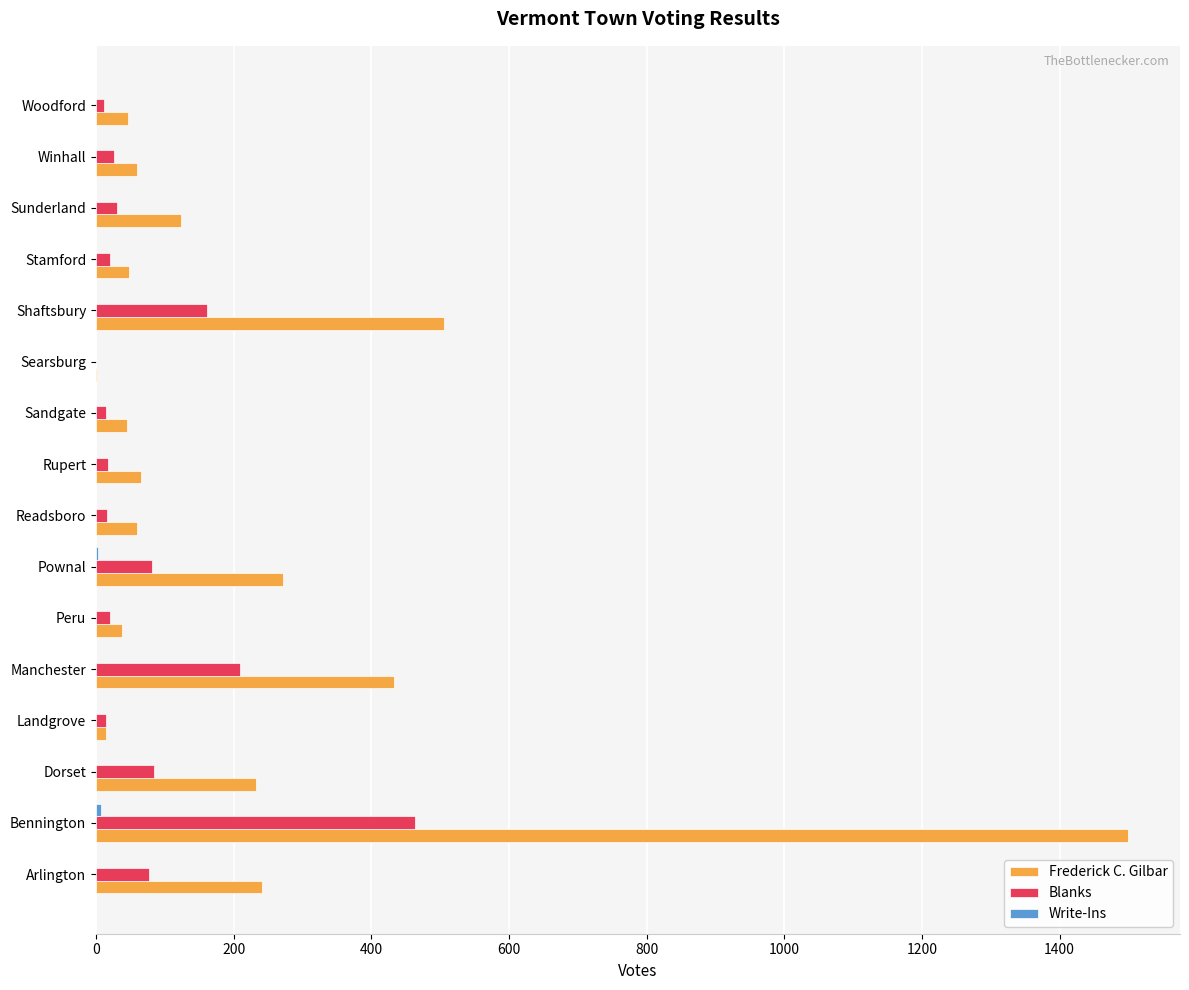

The value of Frederick C. Gilbar at Sunderland is 124. True or false?

True